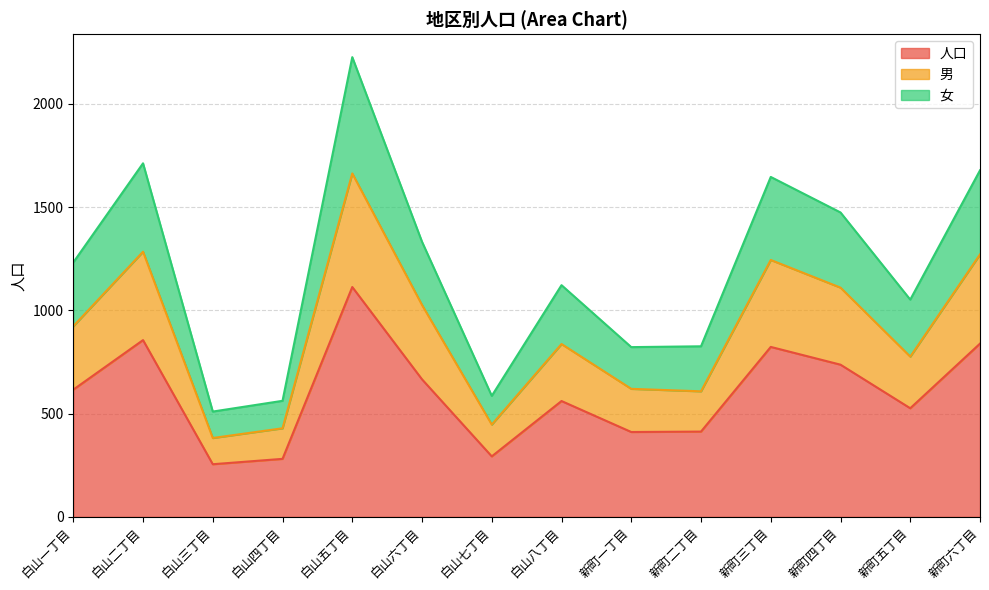

What are all the series names shown in the legend?

人口, 男, 女